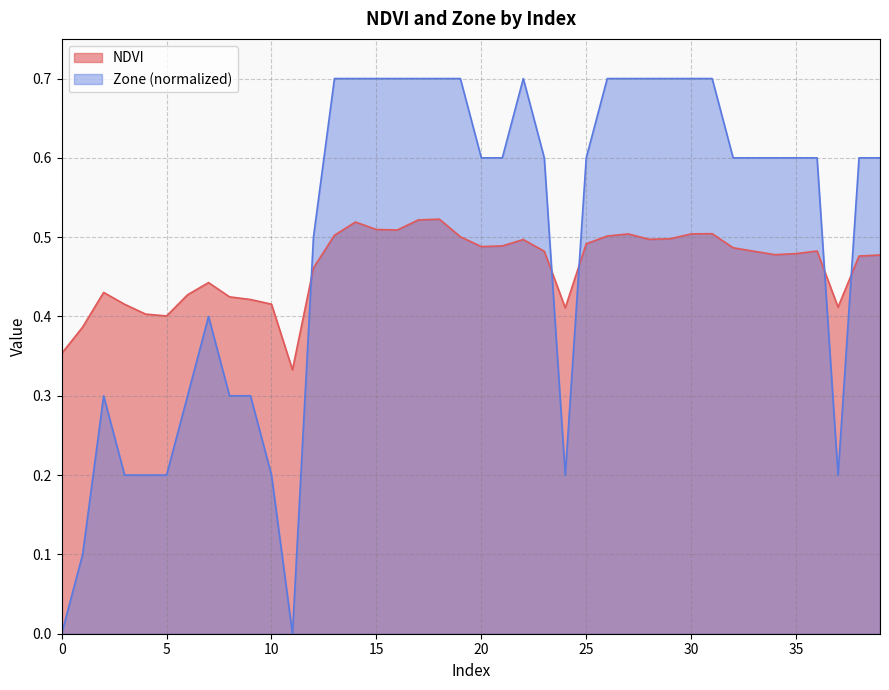

How many lines are shown in the chart?

2